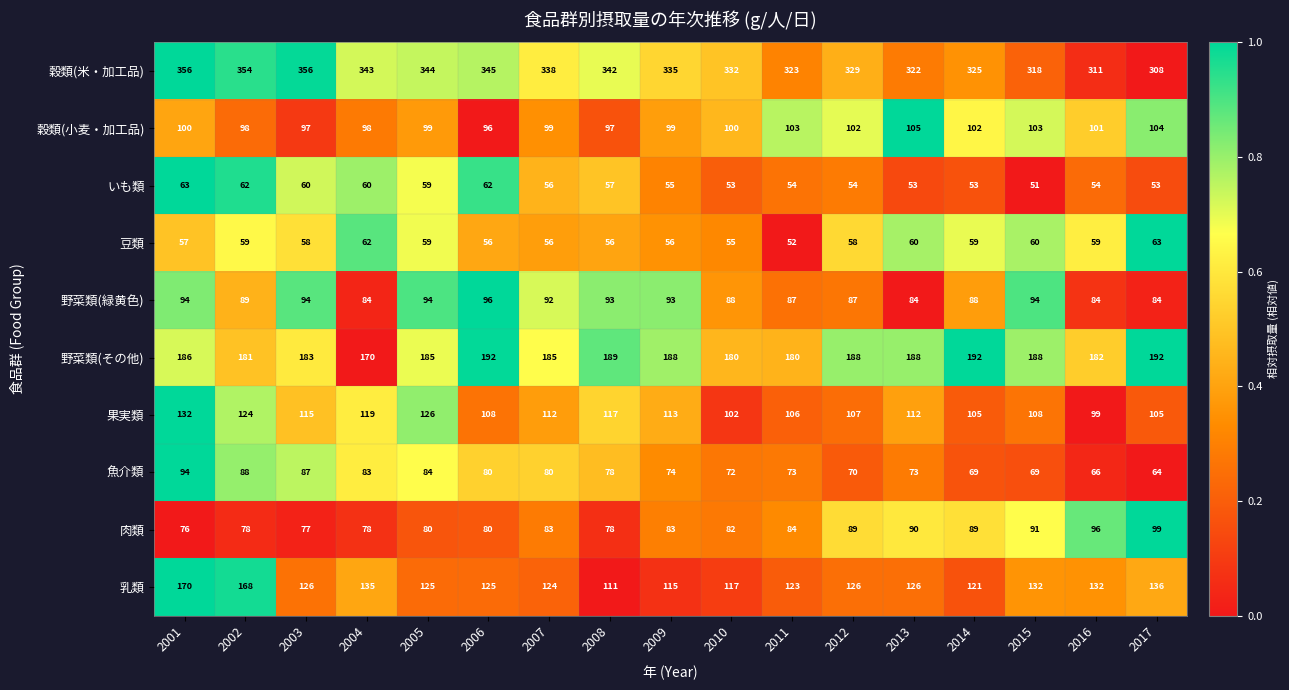

At 2014, list the series in order from largest to smallest.

穀類(米・加工品), 野菜類(その他), 乳類, 果実類, 穀類(小麦・加工品), 肉類, 野菜類(緑黄色), 魚介類, 豆類, いも類